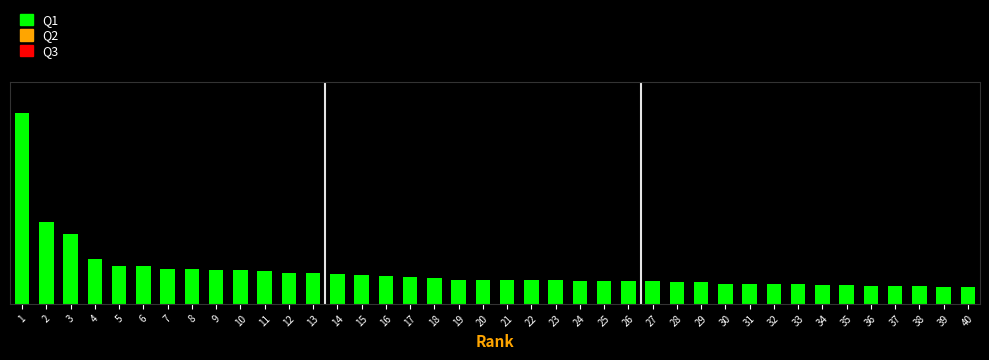

What is the maximum value shown in the chart?

15.5